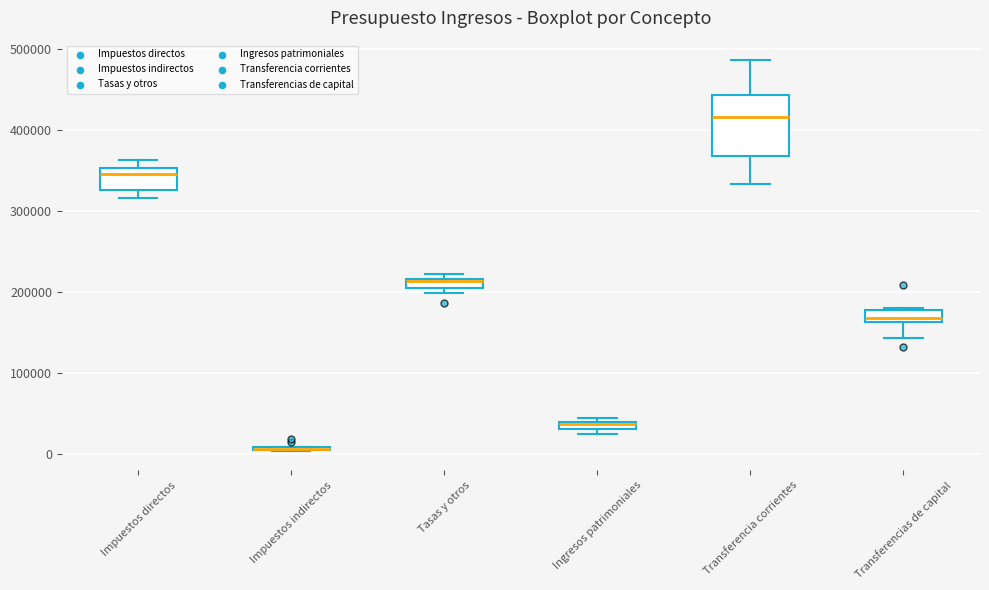

Where is the upper edge of the box for Ingresos patrimoniales on the y-axis? The values are not printed on the chart, so give them approximately, as read against the axis.

40000